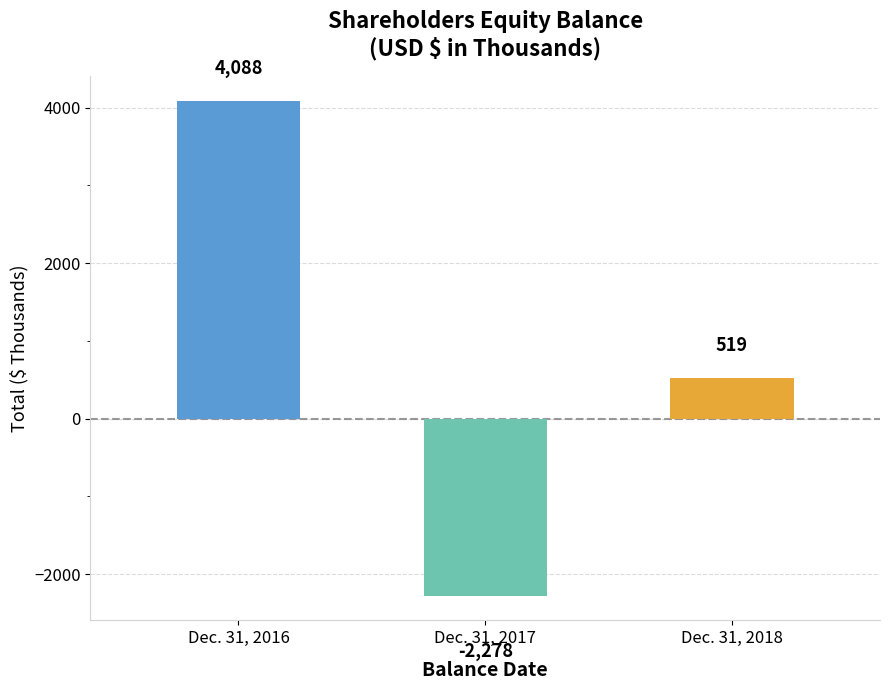

What is the difference between the values at Dec. 31, 2017 and Dec. 31, 2016?

6366